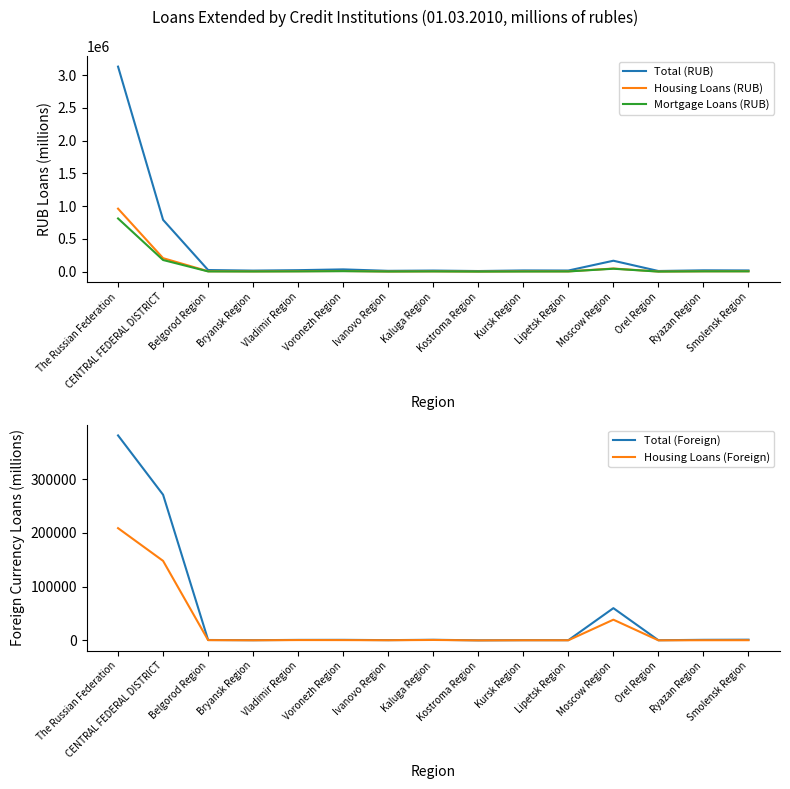

What value does the Housing Loans (RUB) series have at Ivanovo Region, to the nearest 10?

3060